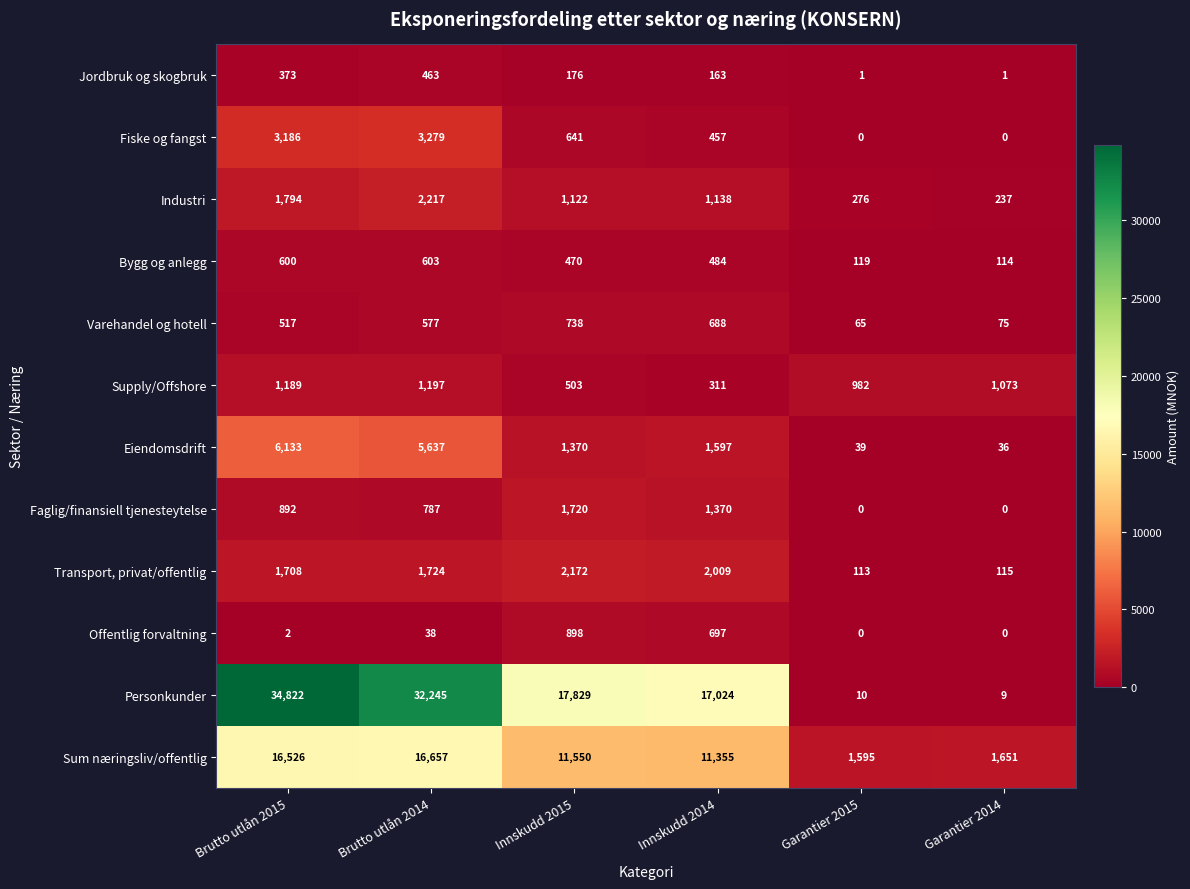

At how many categories does at least one series exceed 9412?

4